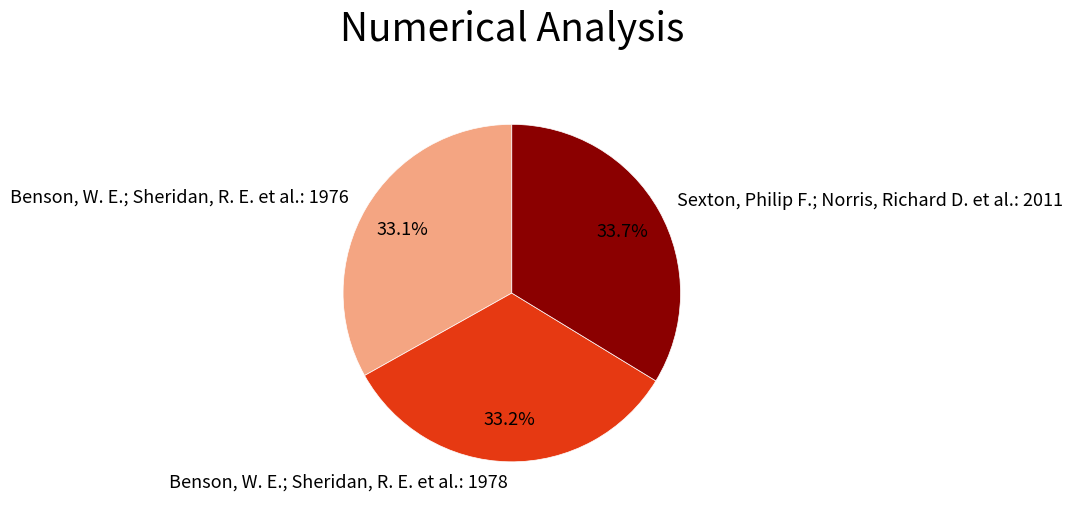

What percentage is the Sexton, Philip F.; Norris, Richard D. et al.: 2011 slice, to the nearest percent?

34%